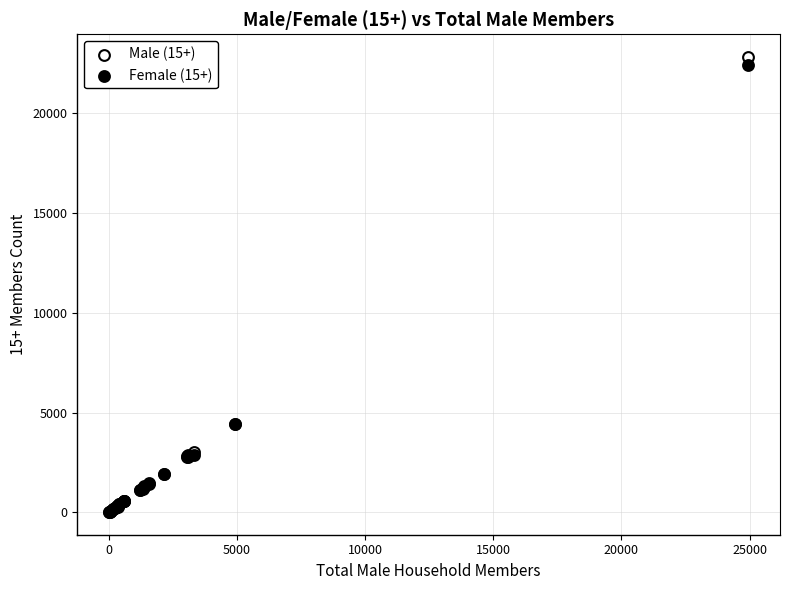

Which series has the widest spread of Y values?

Male (15+)